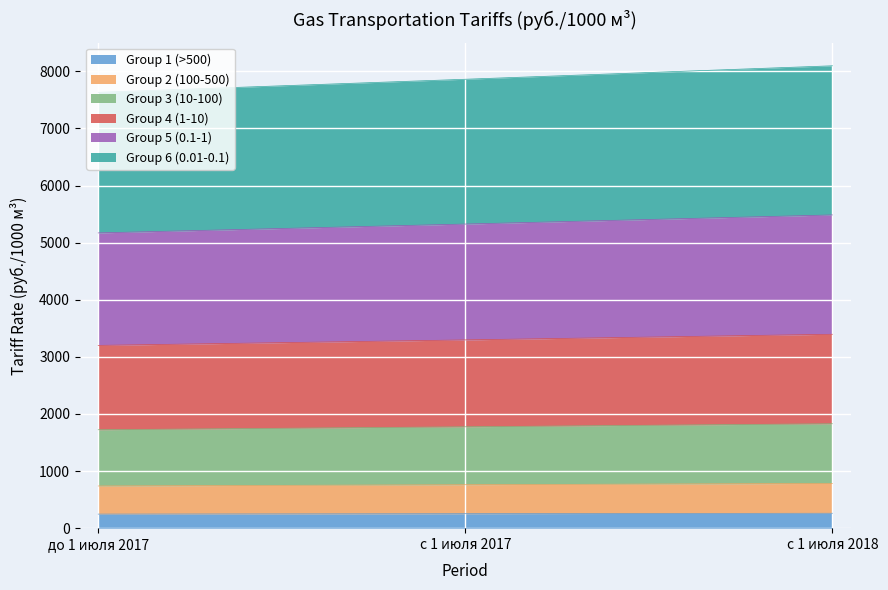

What are all the series names shown in the legend?

Group 1 (>500), Group 2 (100-500), Group 3 (10-100), Group 4 (1-10), Group 5 (0.1-1), Group 6 (0.01-0.1)